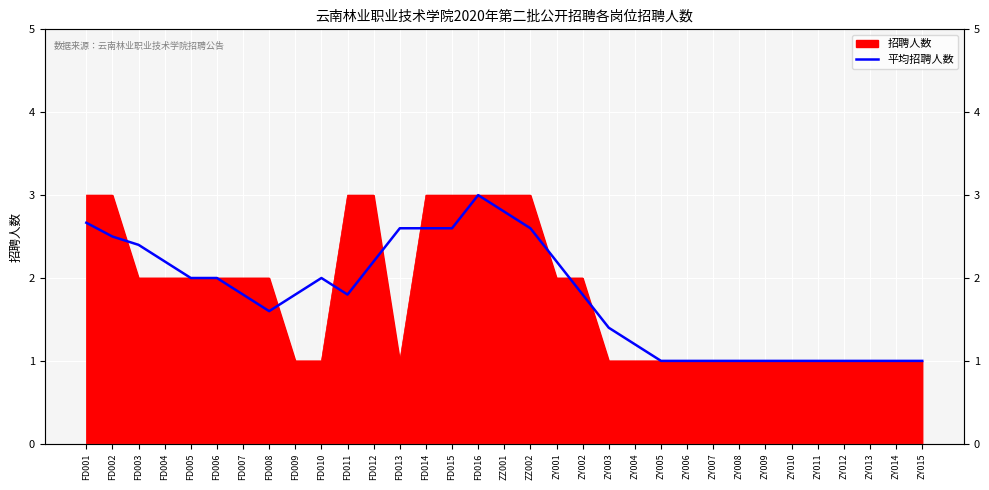

How many points are lower than both their immediate neighbors (excluding endpoints)?

2